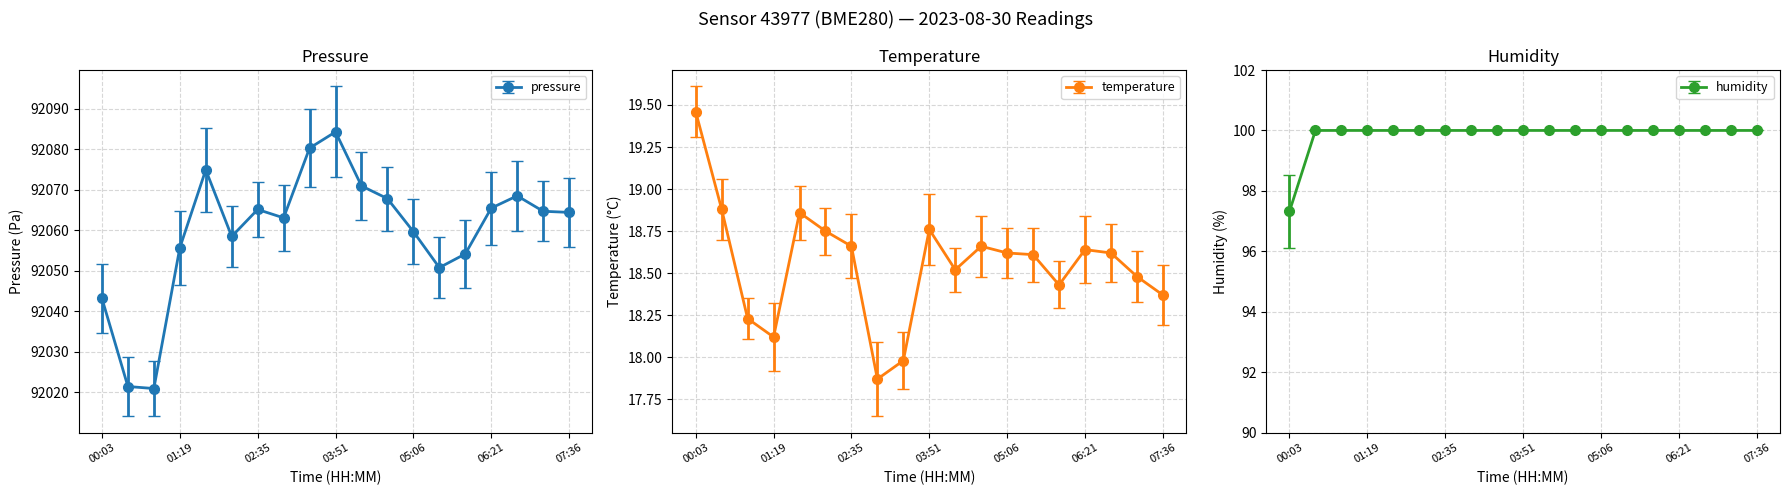

Reading left to right, list all the values displayed in this chart.

pressure: 00:03=92043.2	00:28=92021.4	00:53=92020.9	01:19=92055.7	01:45=92074.9	02:10=92058.5	02:35=92065.1	03:01=92063.1	03:26=92080.3	03:51=92084.3	04:16=92070.9	04:41=92067.8	05:06=92059.7	05:31=92050.8	05:56=92054.2	06:21=92065.5	06:46=92068.5	07:11=92064.7	07:36=92064.4
temperature: 00:03=19.5	00:28=18.9	00:53=18.2	01:19=18.1	01:45=18.9	02:10=18.8	02:35=18.7	03:01=17.9	03:26=18.0	03:51=18.8	04:16=18.5	04:41=18.7	05:06=18.6	05:31=18.6	05:56=18.4	06:21=18.6	06:46=18.6	07:11=18.5	07:36=18.4
humidity: 00:03=97.3	00:28=100.0	00:53=100.0	01:19=100.0	01:45=100.0	02:10=100.0	02:35=100.0	03:01=100.0	03:26=100.0	03:51=100.0	04:16=100.0	04:41=100.0	05:06=100.0	05:31=100.0	05:56=100.0	06:21=100.0	06:46=100.0	07:11=100.0	07:36=100.0